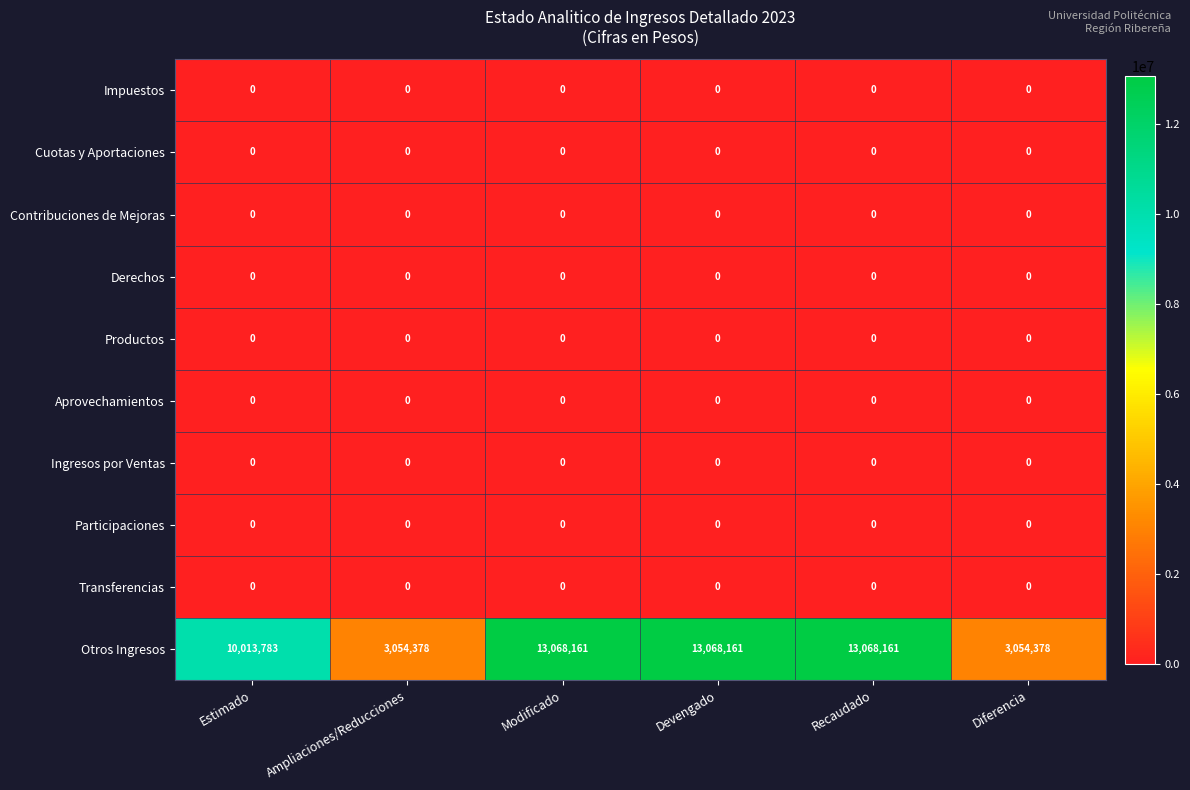

Which series has the largest total across all categories?

Otros Ingresos